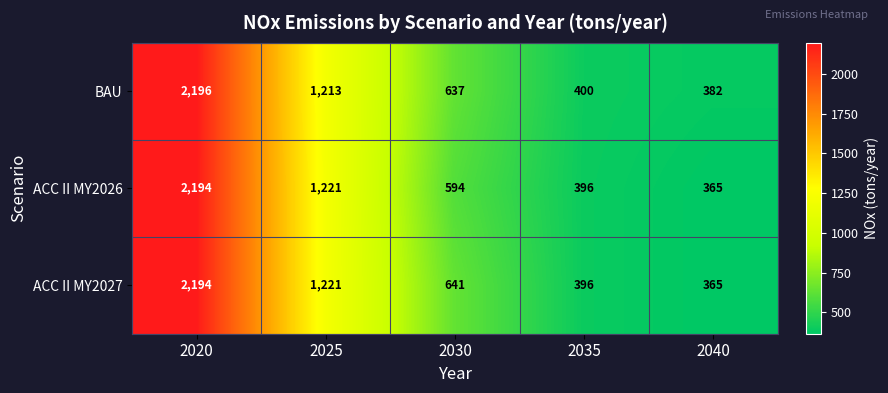

Which series has the largest total across all categories?

BAU